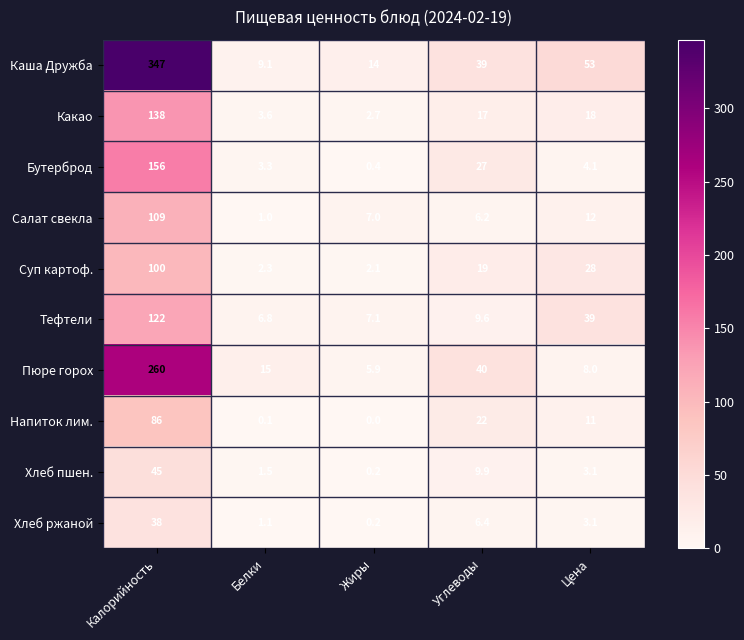

Is the value of Салат свекла at Цена greater than the value of Тефтели at Углеводы?

Yes